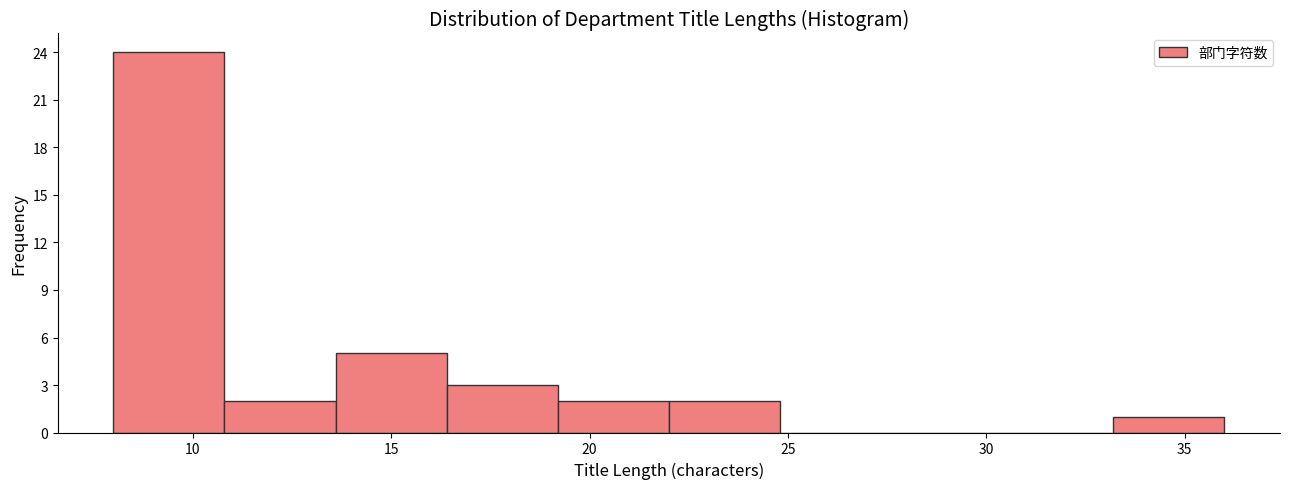

How tall is the bar that spans 22.0 to 24.8 on the x-axis? Neither the bar edges nor the heights are printed on the chart, so give them approximately, as read against the axes.

2